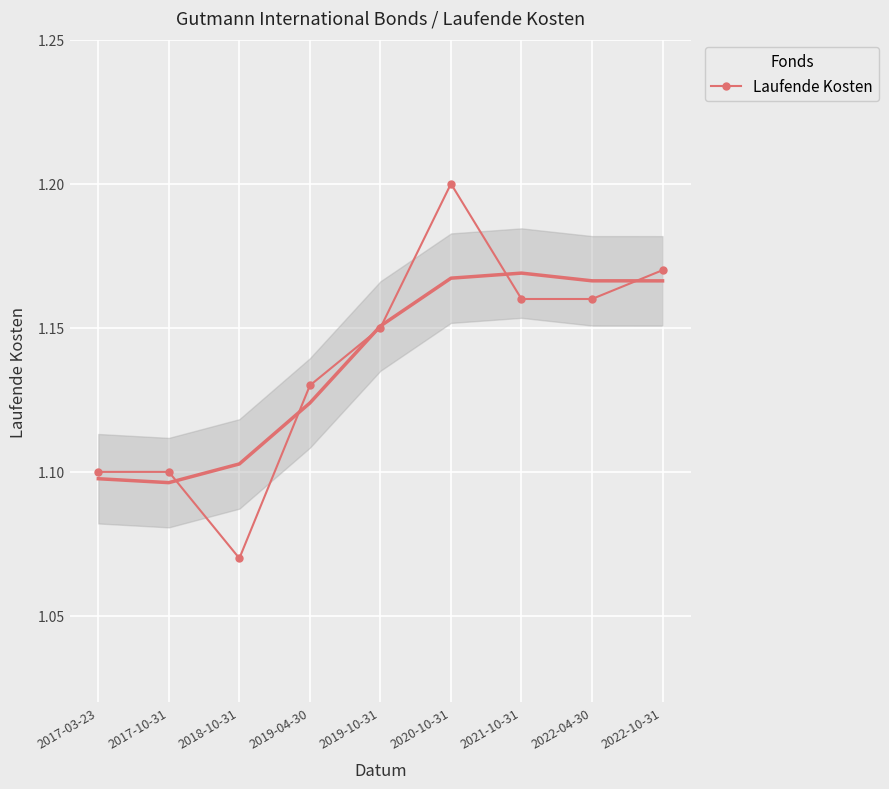

The Laufende Kosten series shows 0.7 at 2019-04-30. True or false?

False